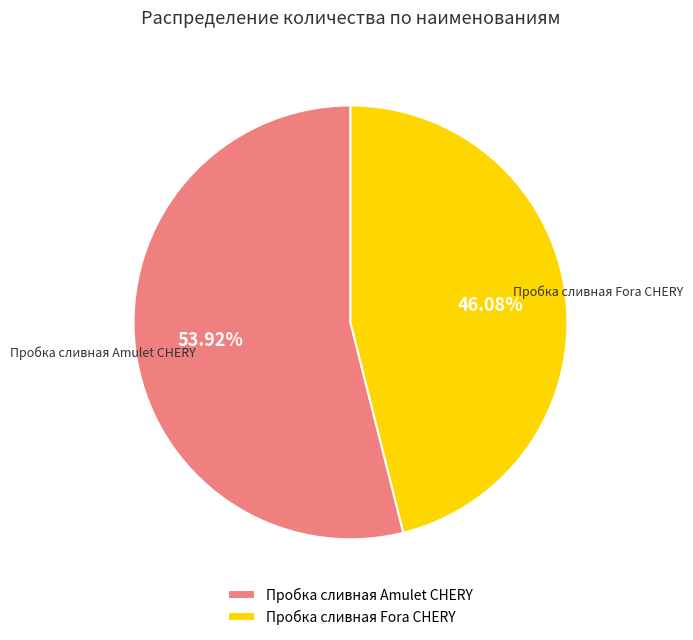

What is the majority slice?

Пробка сливная Amulet CHERY